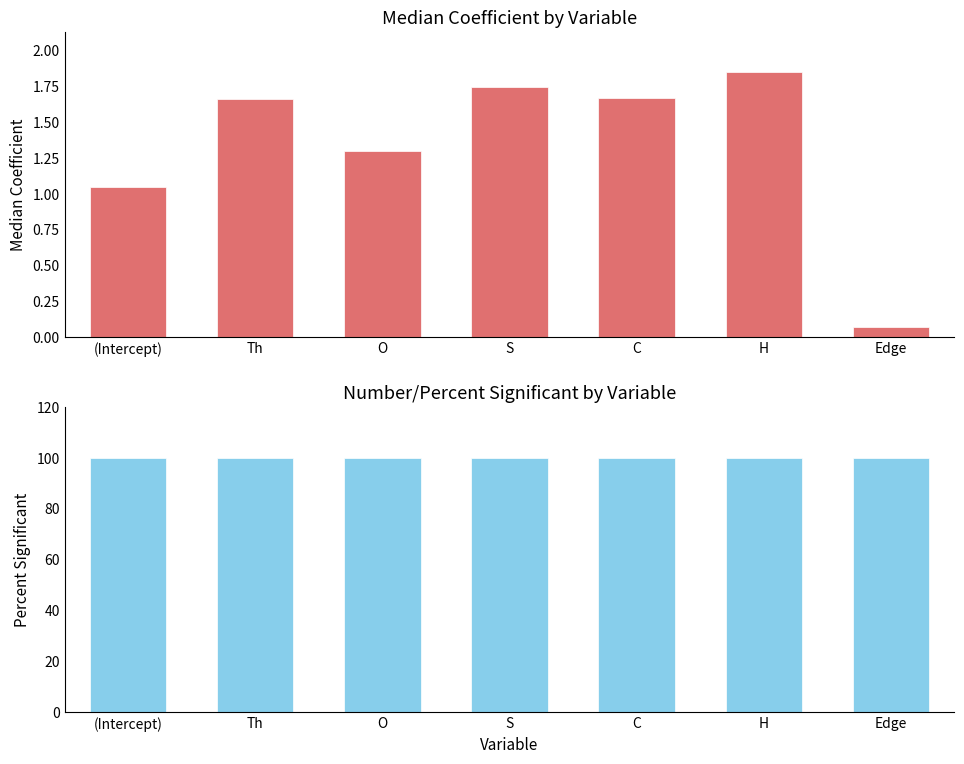

Is the value of Percent_Significant at C greater than the value of Median_Coefficient at H?

Yes